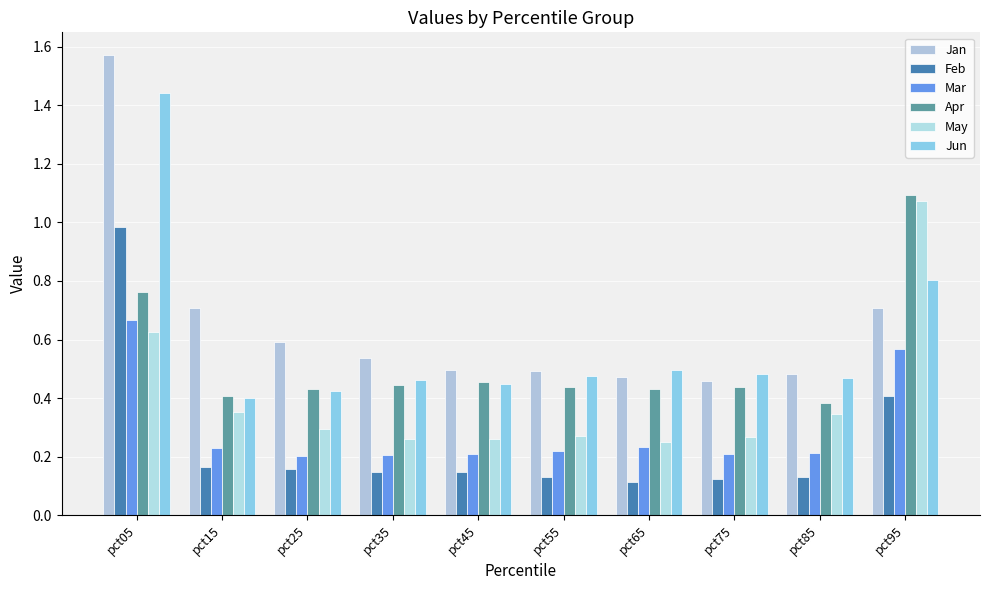

What are all the series names shown in the legend?

Jan, Feb, Mar, Apr, May, Jun